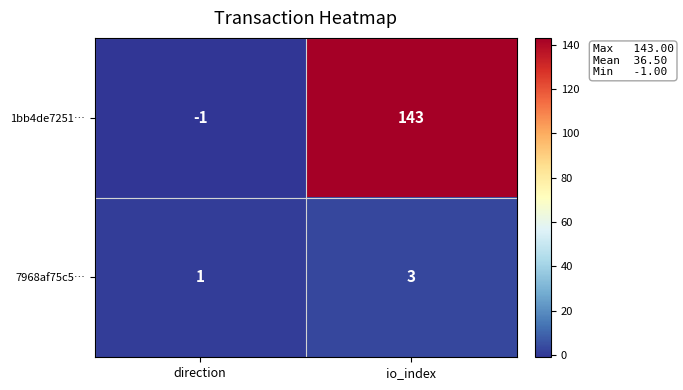

At how many categories does at least one series exceed 56?

1